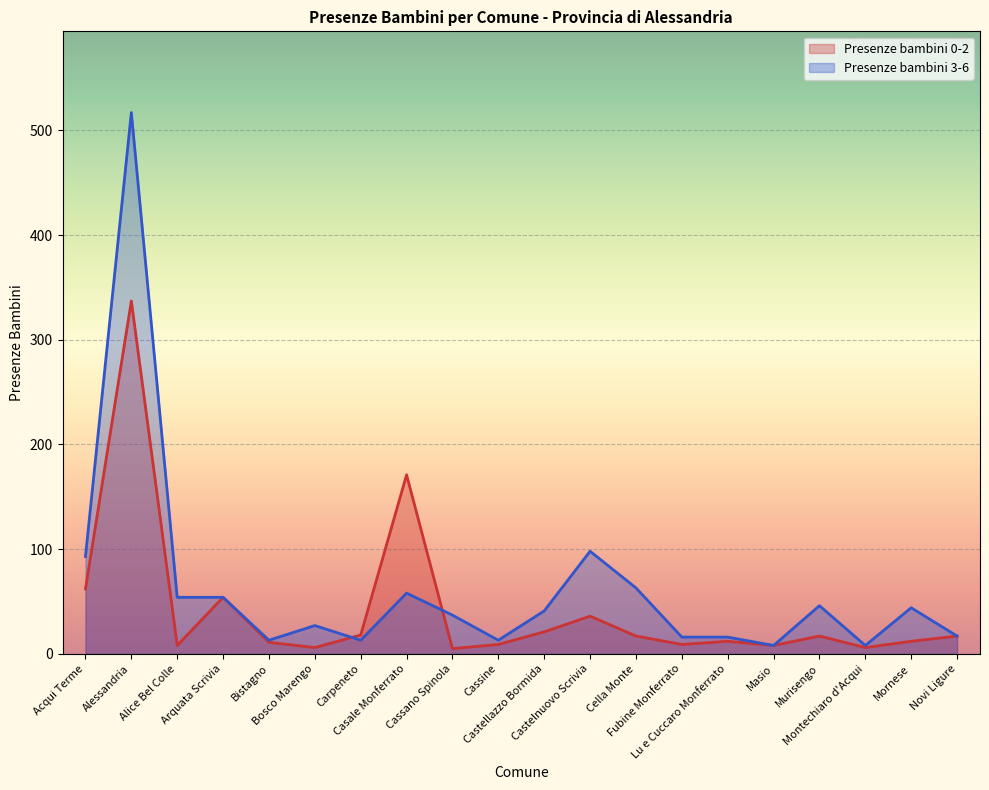

What is the sum of the Presenze bambini 0-2 values at Fubine Monferrato and Cassano Spinola?

14